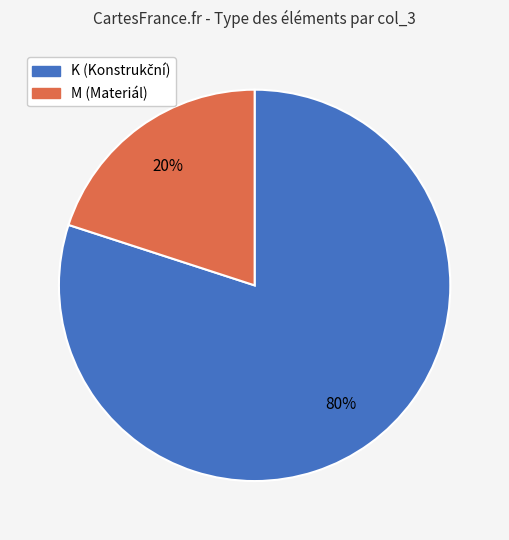

What is the largest slice in the pie chart?

K